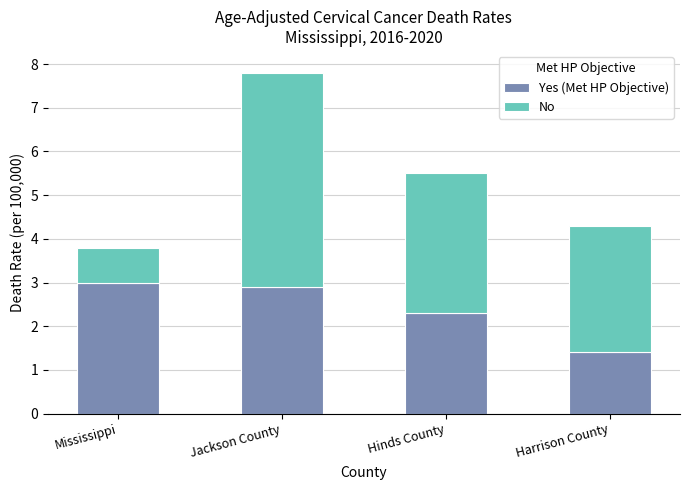

How many data points in Yes (Met HP Objective) are less than 2?

1